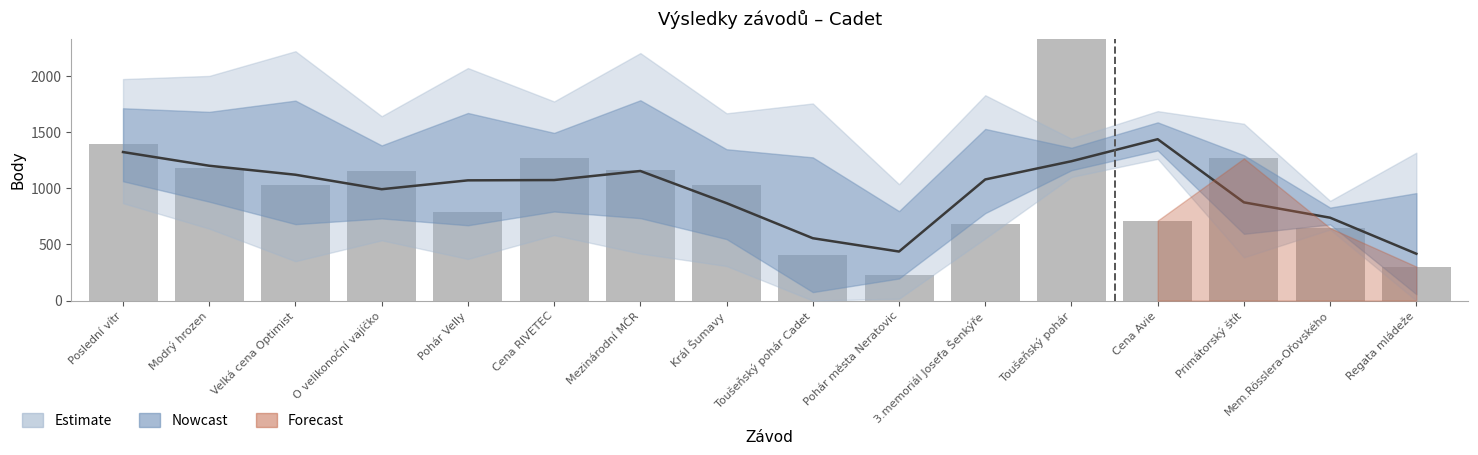

What is the label of the 16th bar from the right?

Poslední vítr